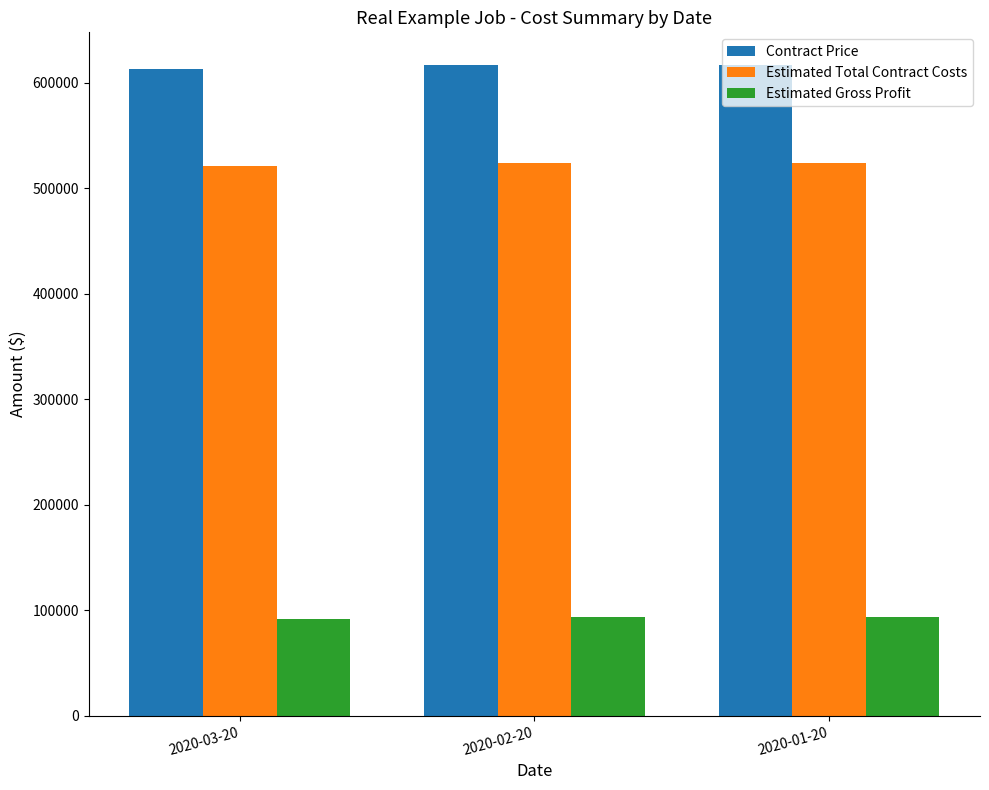

What is the minimum value shown in the chart?

91769